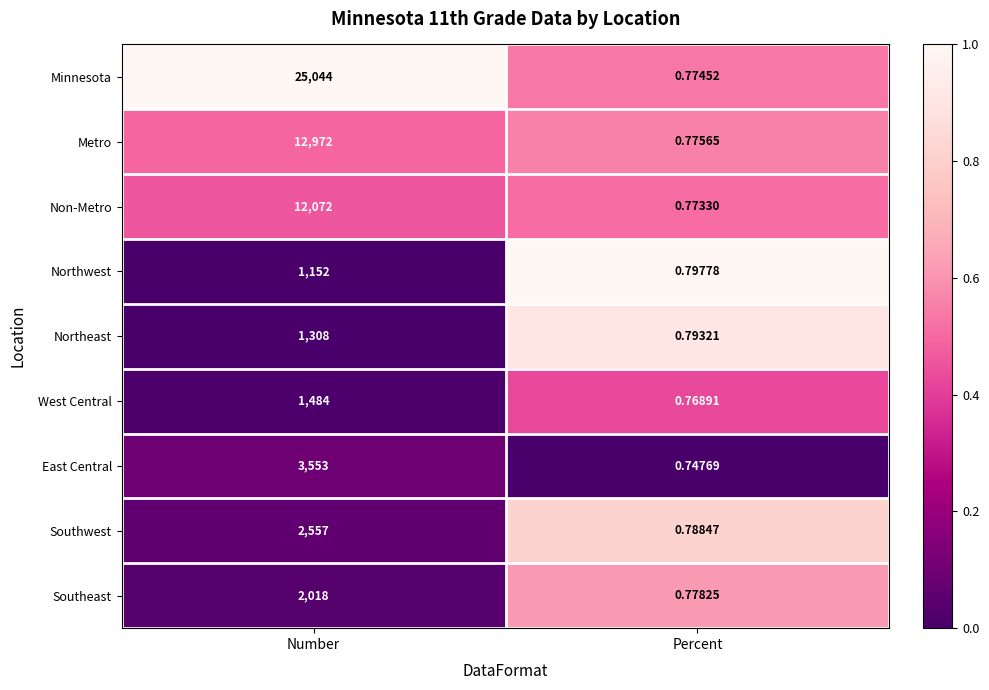

Which series changed the most between Number and Percent?

Minnesota